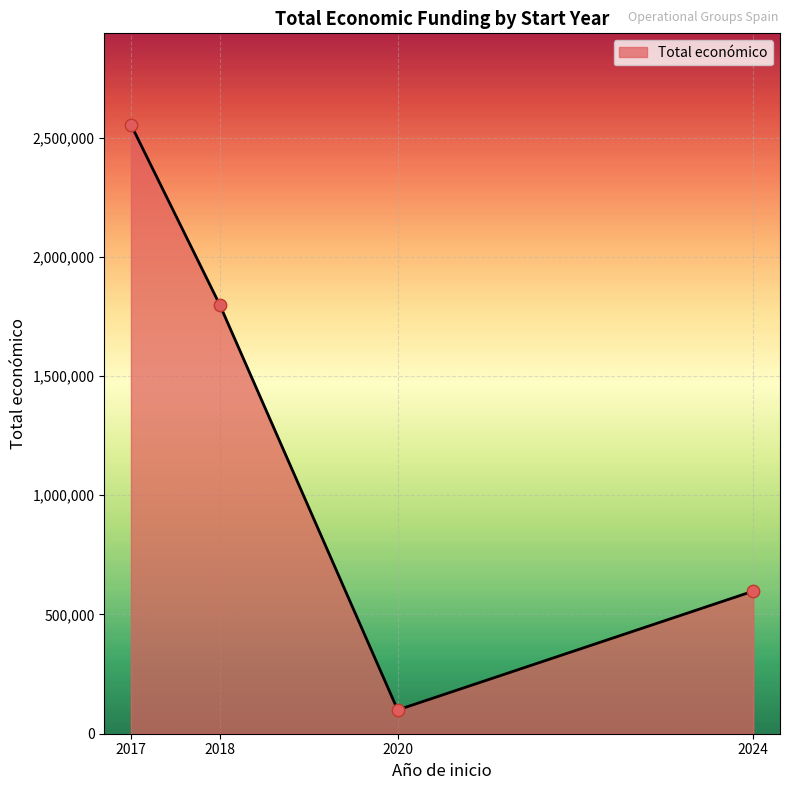

What is the change in value from 2017 to 2020?

-2454415